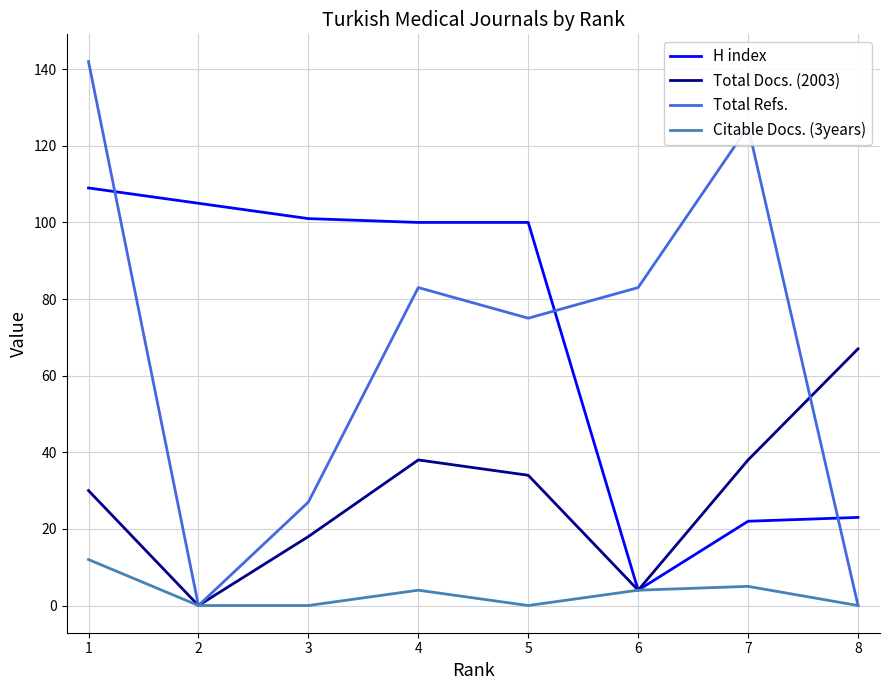

Reading left to right, extract all data points from this chart.

H index: 1=109	2=105	3=101	4=100	5=100	6=4	7=22	8=23
Total Docs. (2003): 1=30	2=0	3=18	4=38	5=34	6=4	7=38	8=67
Total Refs.: 1=142	2=0	3=27	4=83	5=75	6=83	7=125	8=0
Citable Docs. (3years): 1=12	2=0	3=0	4=4	5=0	6=4	7=5	8=0